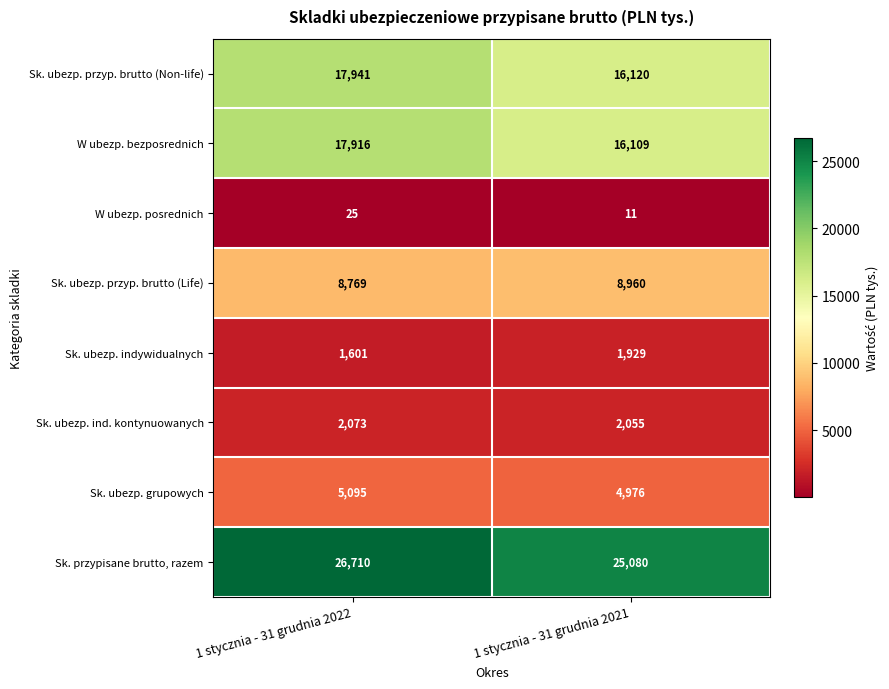

At which category is the sum across all series the highest?

1 stycznia - 31 grudnia 2022